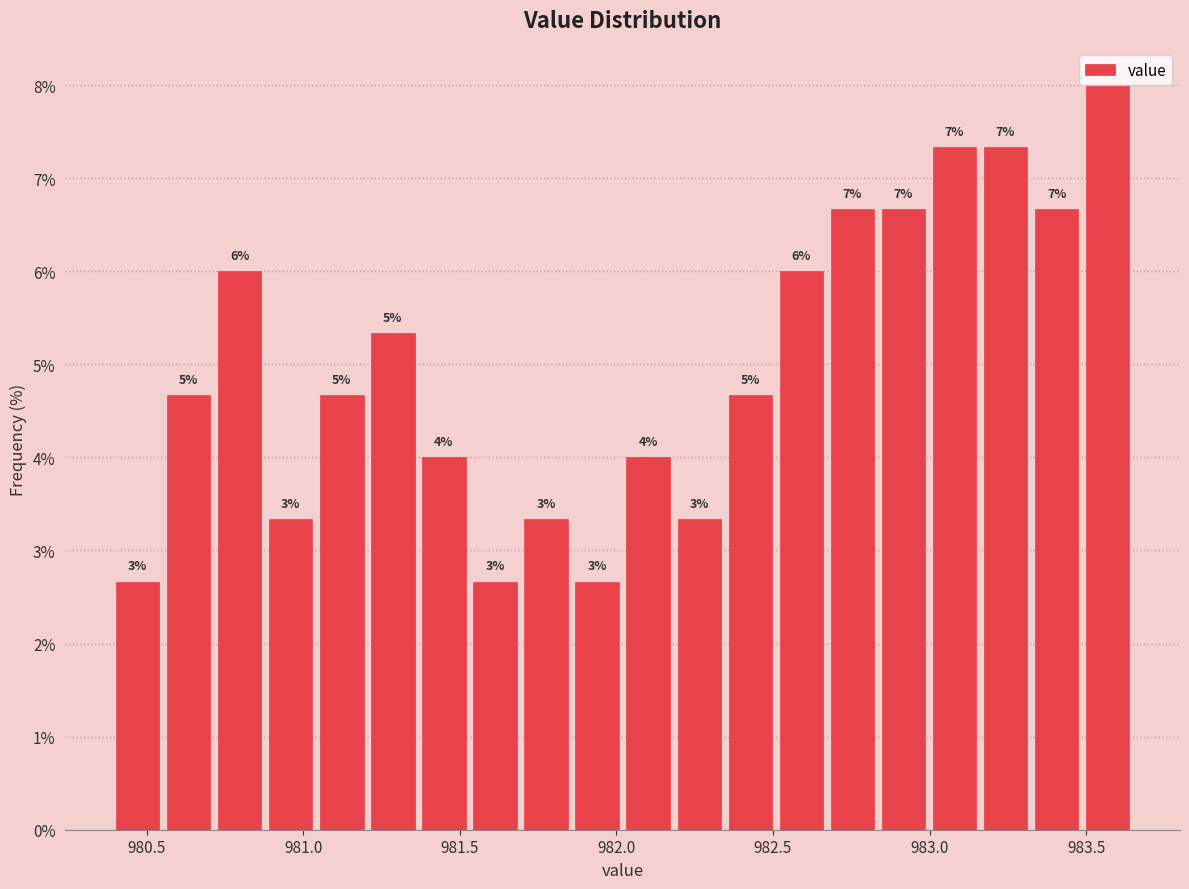

Around what value on the x-axis is the tallest bar? Give the approximate position of its centre, as read against the axis.

983.55